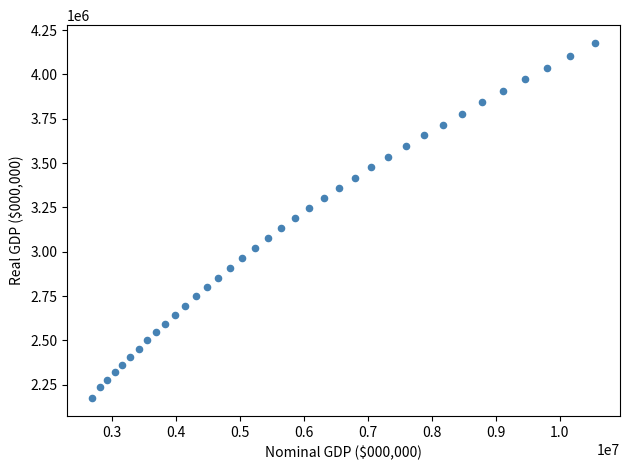

What is the range of X values (max minus min)?

7850282.8